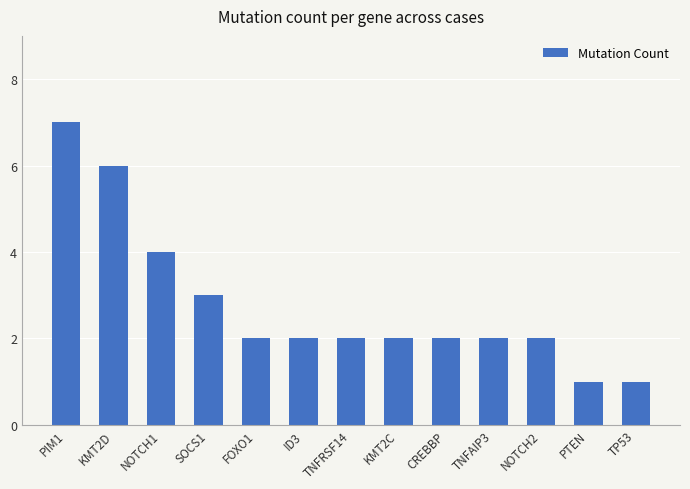

Reading right to left, transcribe all the data shown in this chart.

1	1	2	2	2	2	2	2	2	3	4	6	7